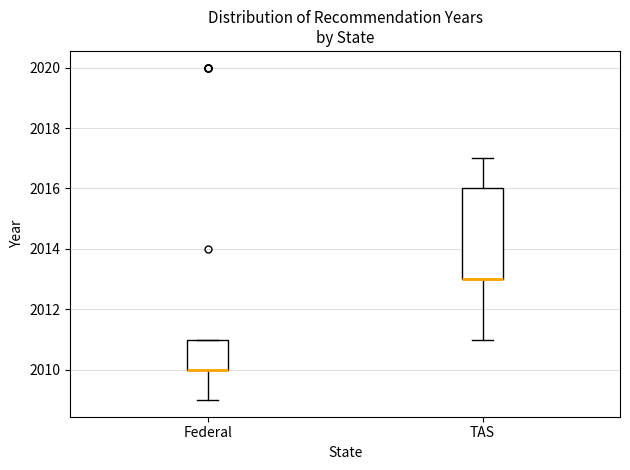

Where is the upper edge of the box for Federal on the y-axis? The values are not printed on the chart, so give them approximately, as read against the axis.

2011